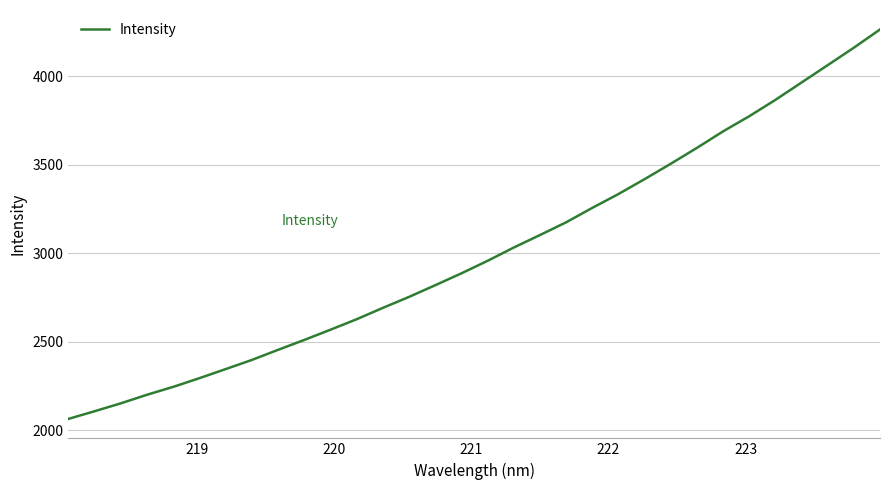

What is the difference between the maximum and minimum values?

2199.6